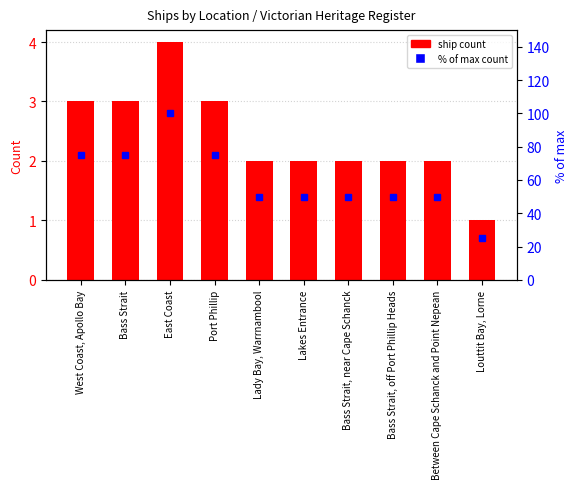

What is the difference between the maximum and minimum values in the % of max series?

75